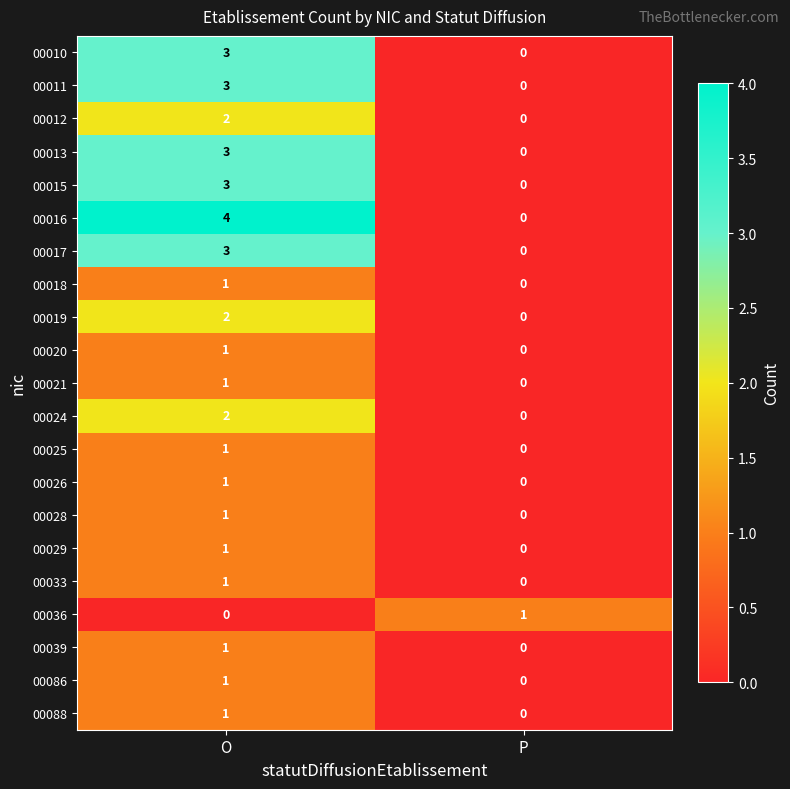

The value of 00015 at O is 5. True or false?

False